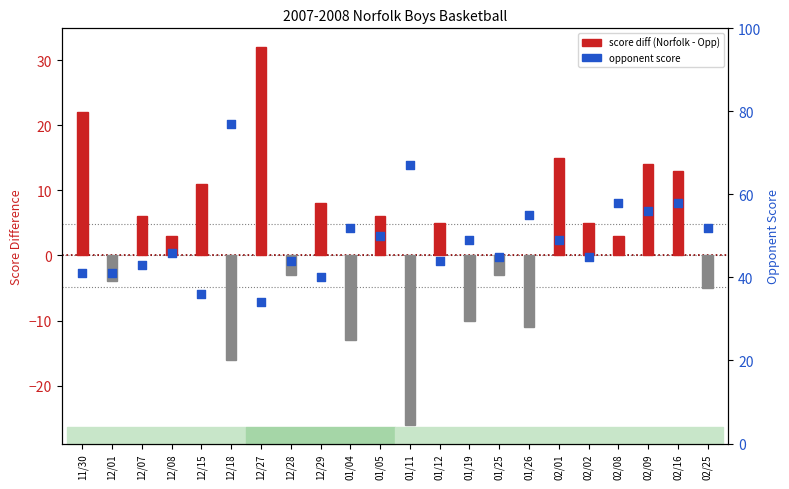

At how many categories does at least one series exceed 65?

2